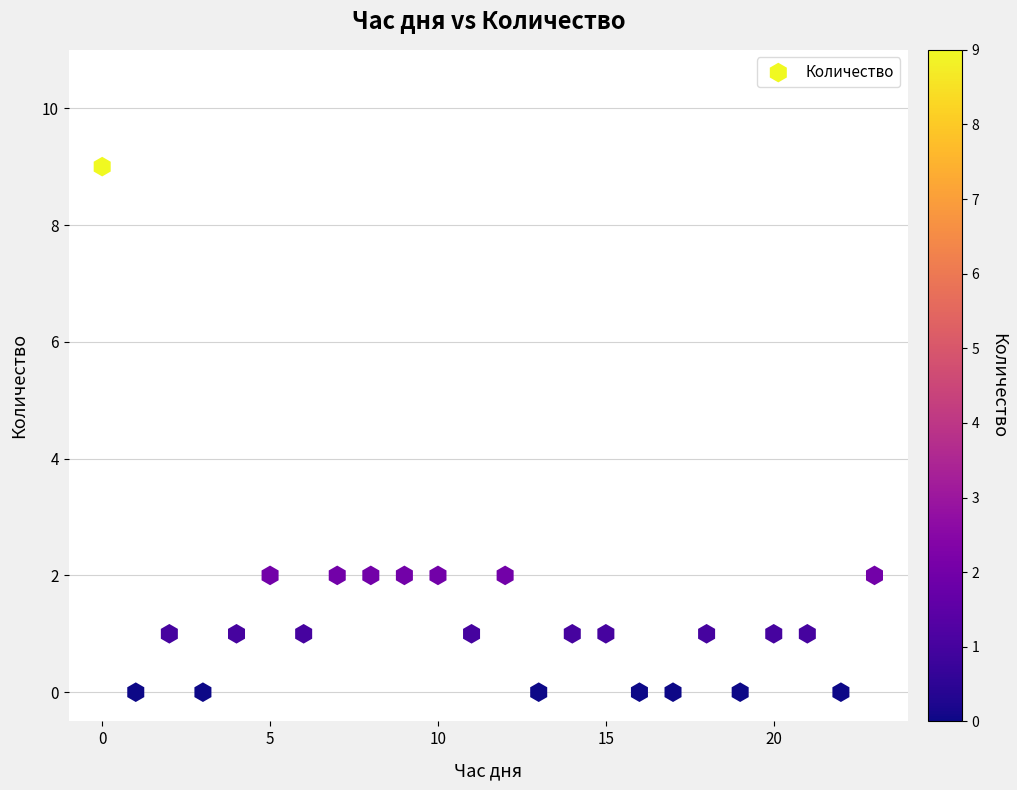

What is the range of Y values (max minus min)?

9